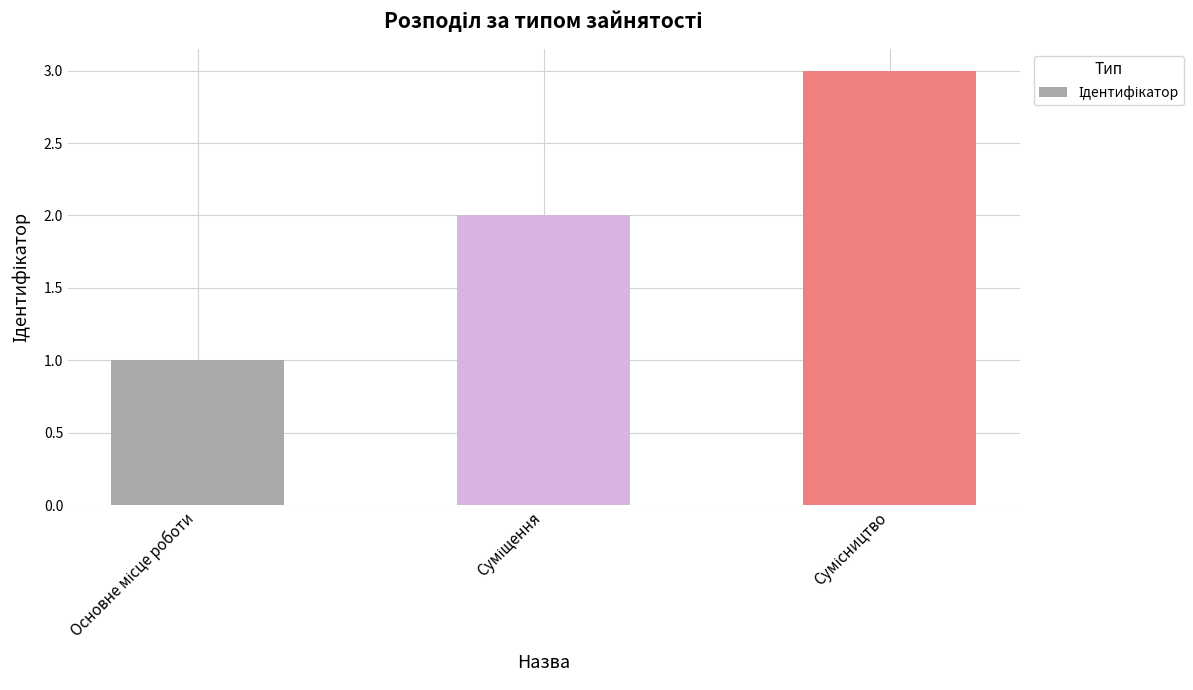

Are the bars horizontal?

No